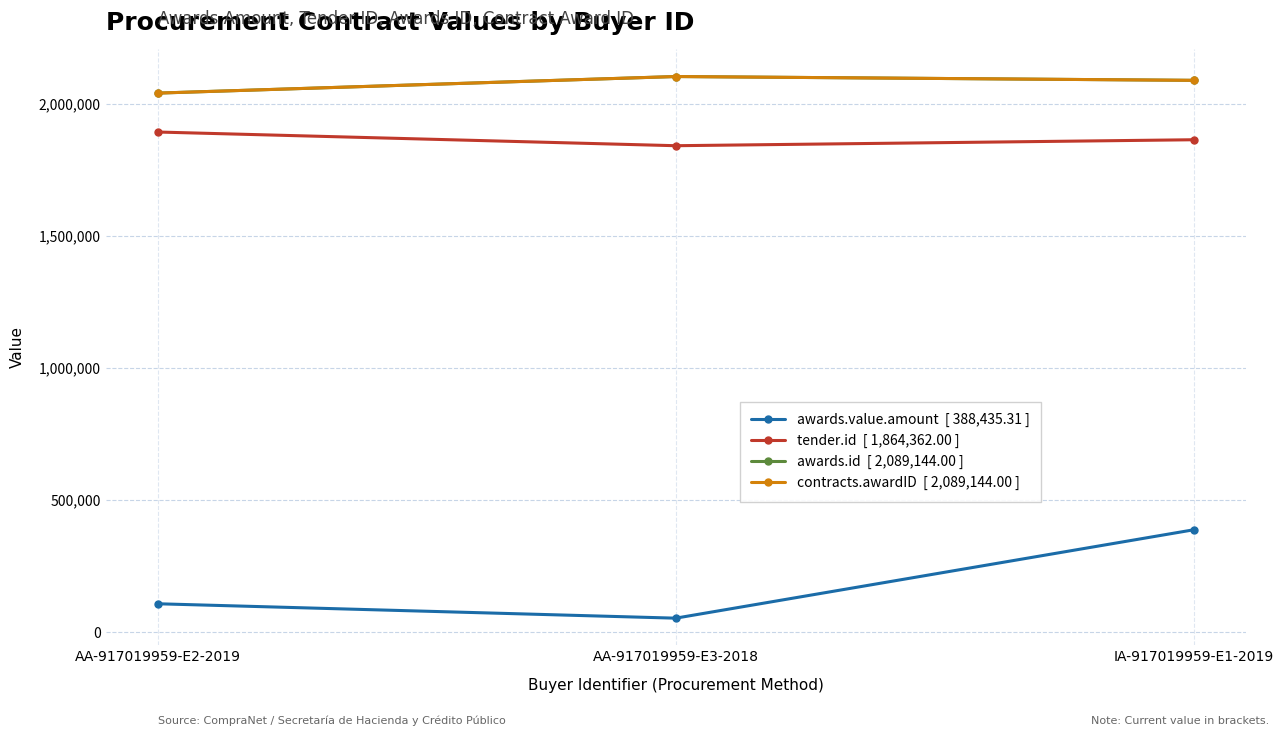

Reading left to right, what are all the values shown in this chart?

awards.value.amount  [ 388,435.31 ]: 108392.3	53879.3	388435.3
tender.id  [ 1,864,362.00 ]: 1893583.0	1841761.0	1864362.0
awards.id  [ 2,089,144.00 ]: 2040815.0	2103577.0	2089144.0
contracts.awardID  [ 2,089,144.00 ]: 2040815.0	2103577.0	2089144.0